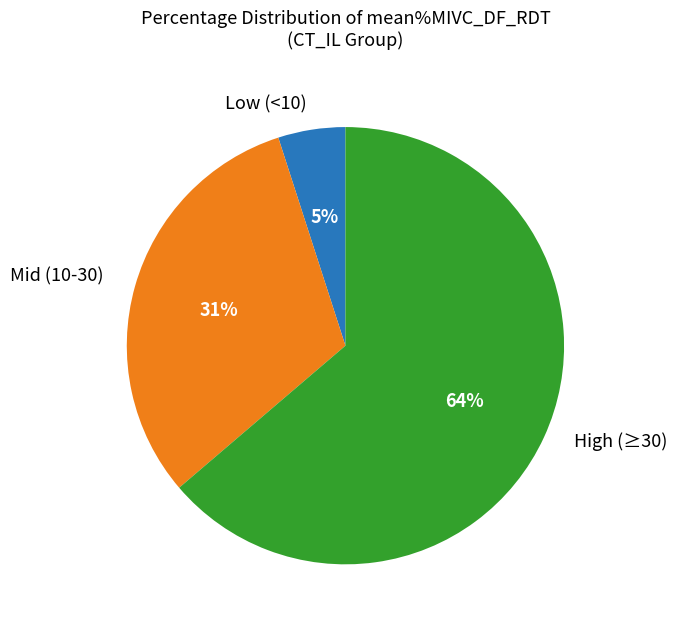

To the nearest percent, what is the average slice percentage?

33%